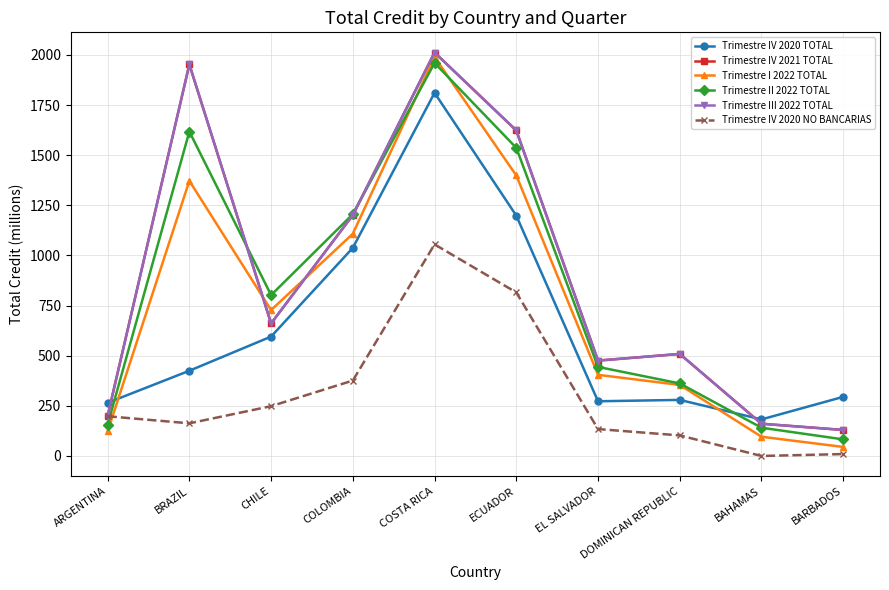

Does the chart have visible grid lines?

Yes